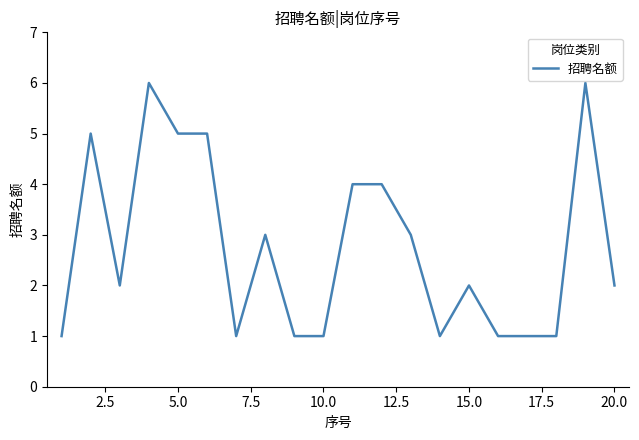

What is the greatest value displayed?

6